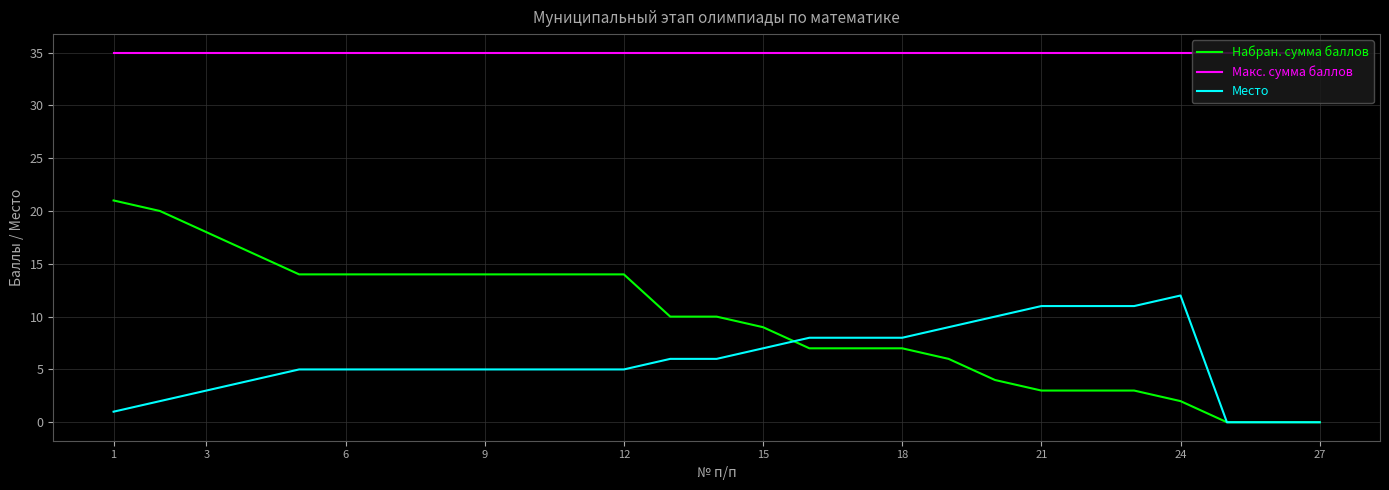

List the series in order of their peak value, highest first.

Макс. сумма баллов, Набран. сумма баллов, Место